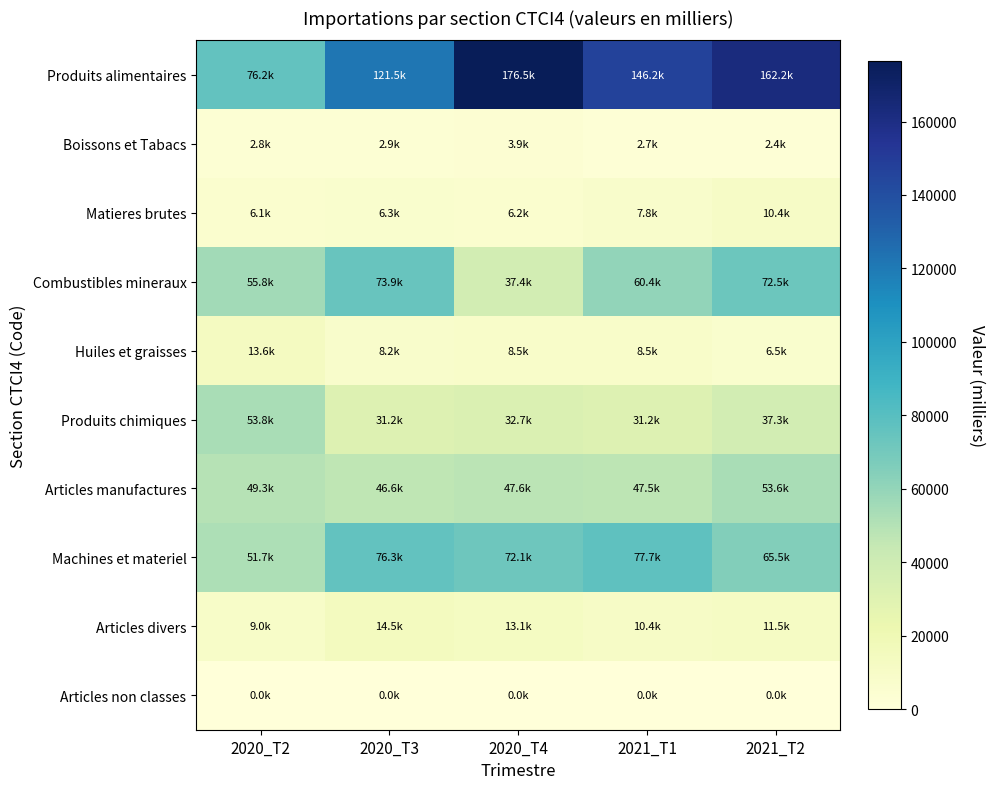

Reading right to left, list all the values displayed in this chart.

Produits alimentaires: 2021_T2=162209.4	2021_T1=146226.9	2020_T4=176516.1	2020_T3=121501.2	2020_T2=76249.1
Boissons et Tabacs: 2021_T2=2367.6	2021_T1=2677.1	2020_T4=3918.8	2020_T3=2907.1	2020_T2=2830.6
Matieres brutes: 2021_T2=10434.8	2021_T1=7823.3	2020_T4=6199.2	2020_T3=6301.2	2020_T2=6072.0
Combustibles mineraux: 2021_T2=72517.9	2021_T1=60404.6	2020_T4=37350.7	2020_T3=73887.4	2020_T2=55812.6
Huiles et graisses: 2021_T2=6530.3	2021_T1=8489.2	2020_T4=8464.7	2020_T3=8157.6	2020_T2=13557.8
Produits chimiques: 2021_T2=37268.4	2021_T1=31159.8	2020_T4=32710.0	2020_T3=31201.4	2020_T2=53761.1
Articles manufactures: 2021_T2=53593.3	2021_T1=47524.9	2020_T4=47648.8	2020_T3=46637.6	2020_T2=49282.2
Machines et materiel: 2021_T2=65476.6	2021_T1=77749.8	2020_T4=72057.3	2020_T3=76347.2	2020_T2=51736.1
Articles divers: 2021_T2=11529.9	2021_T1=10401.0	2020_T4=13050.8	2020_T3=14460.2	2020_T2=9035.7
Articles non classes: 2021_T2=0.3	2021_T1=0.0	2020_T4=0.0	2020_T3=0.0	2020_T2=40.4